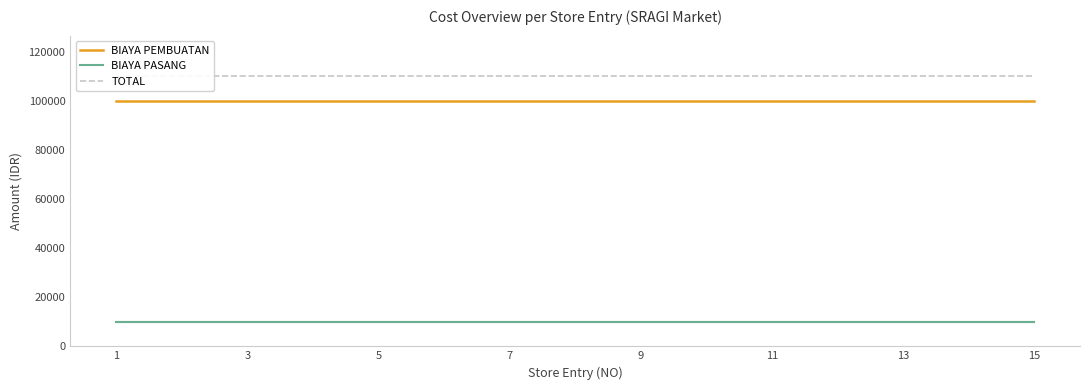

What is the approximate value of BIAYA PEMBUATAN at 13?

100000